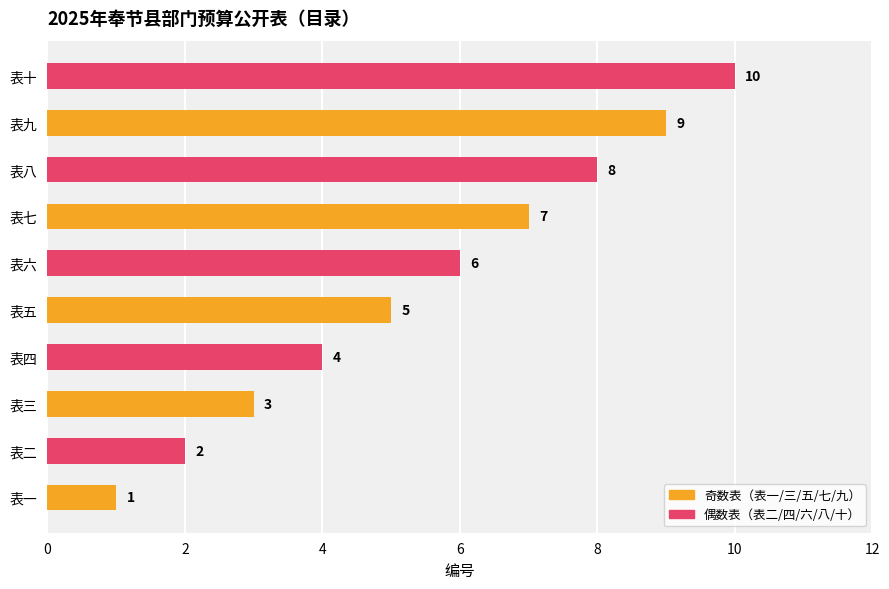

What is the minimum value shown in the chart?

1